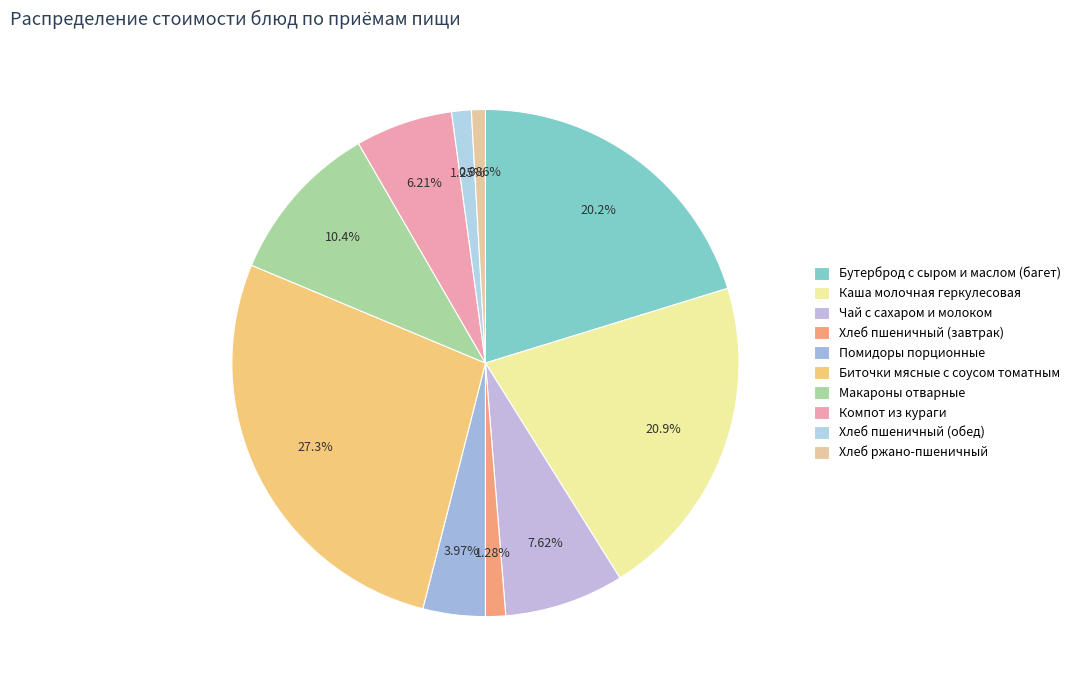

Is there a majority slice in this chart?

No